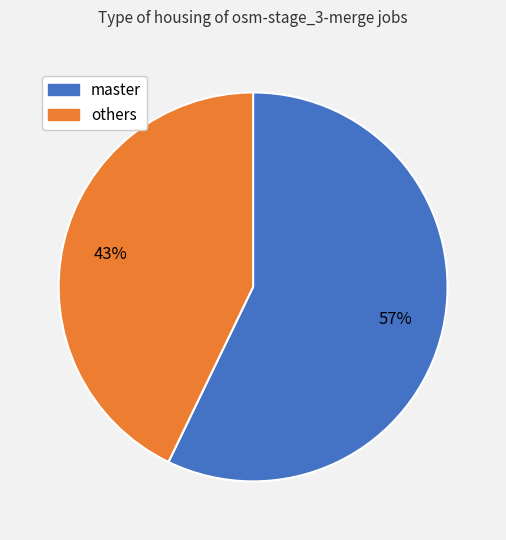

To the nearest percent, what is the average slice percentage?

50%